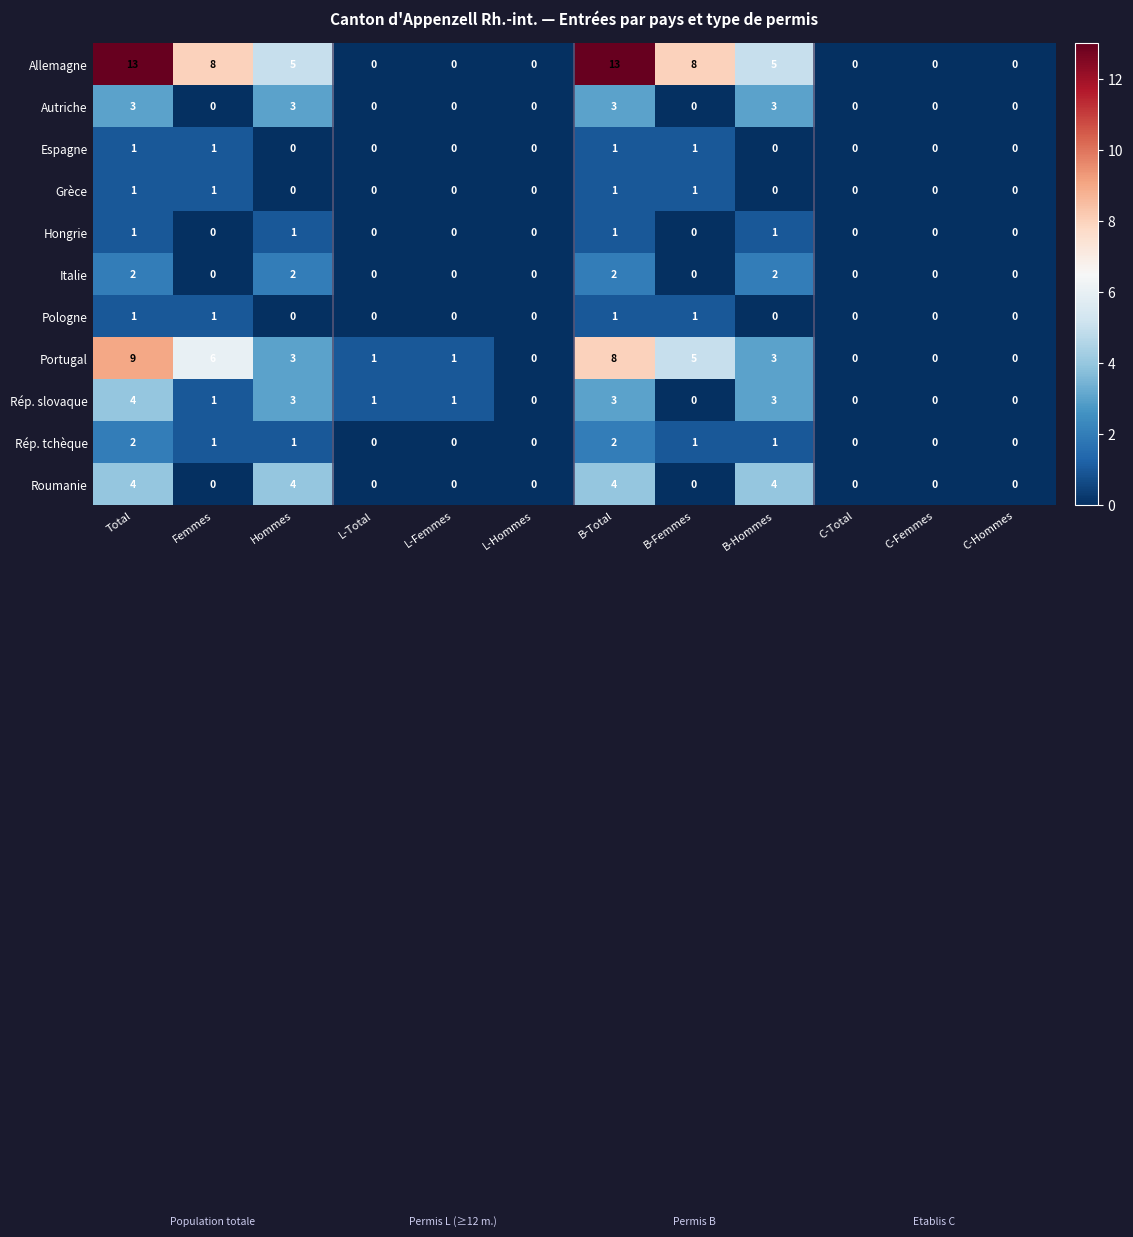

True or false: Grèce has a value of 1 at B-Total.

True